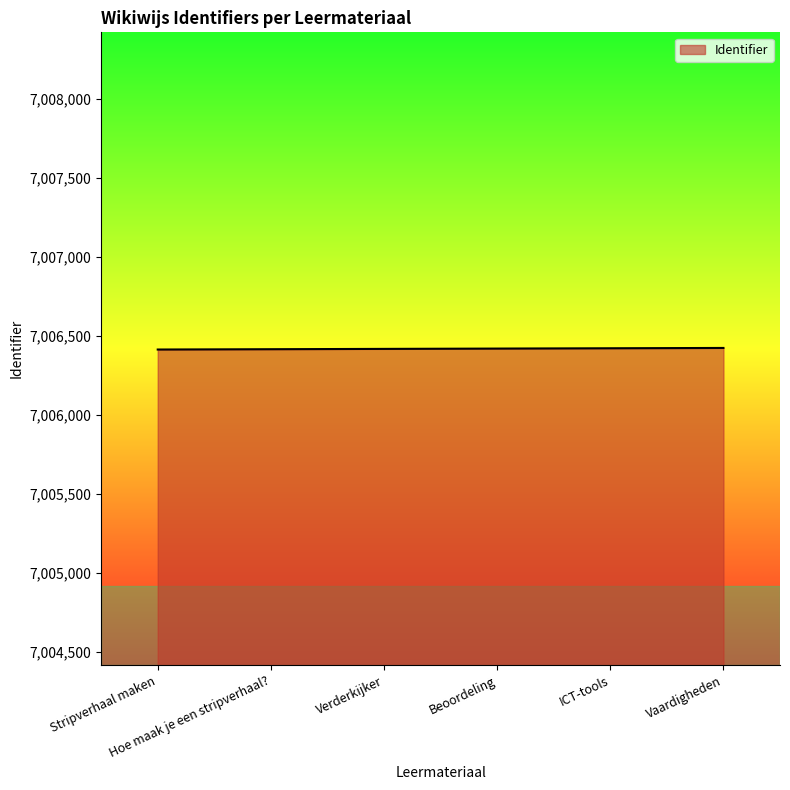

What position from the left is Hoe maak je een stripverhaal??

2